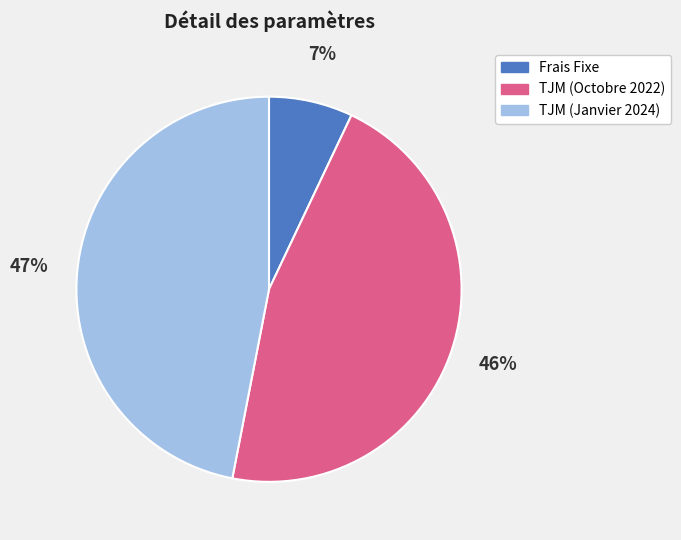

Count the number of slices in the pie.

3